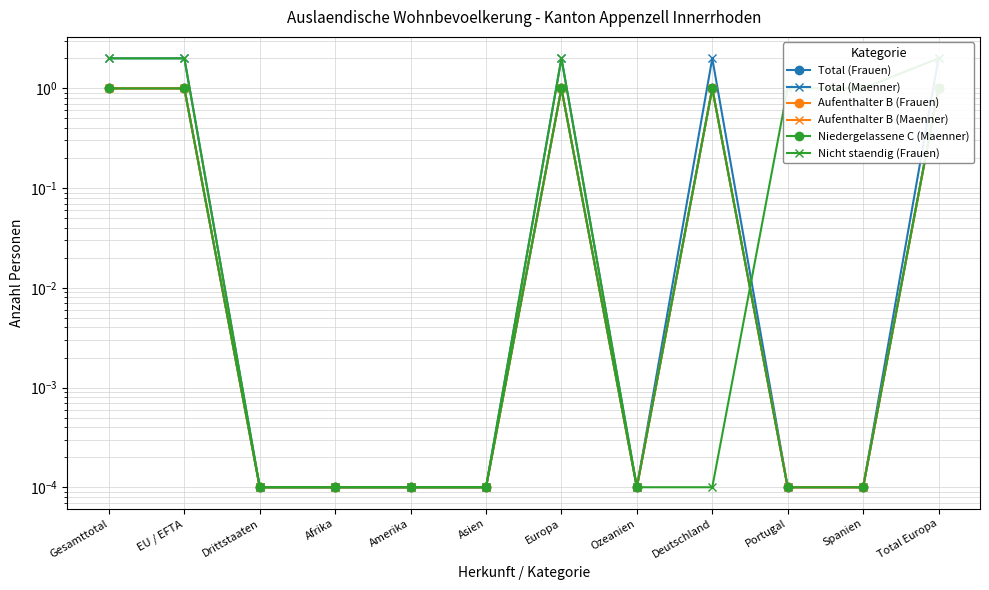

What position from the right is Afrika?

9